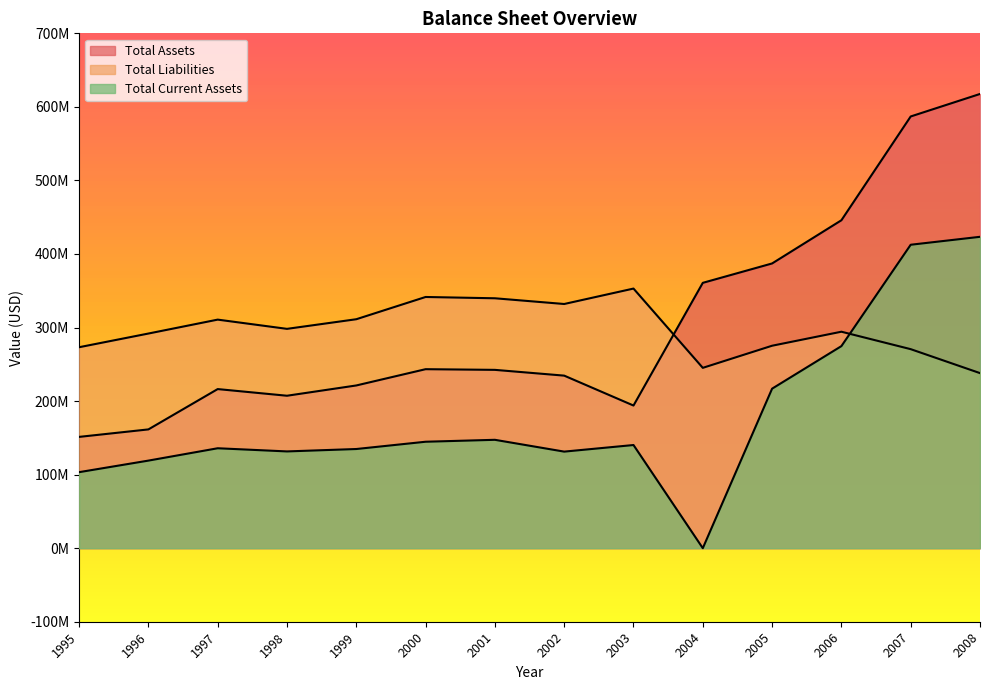

In Total Assets, how many points are higher than both neighbors (excluding endpoints)?

2